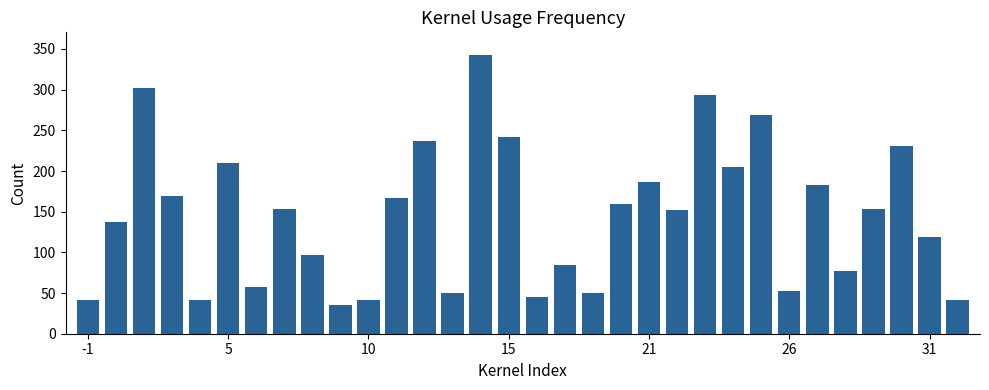

What is the sum of all values?

4625